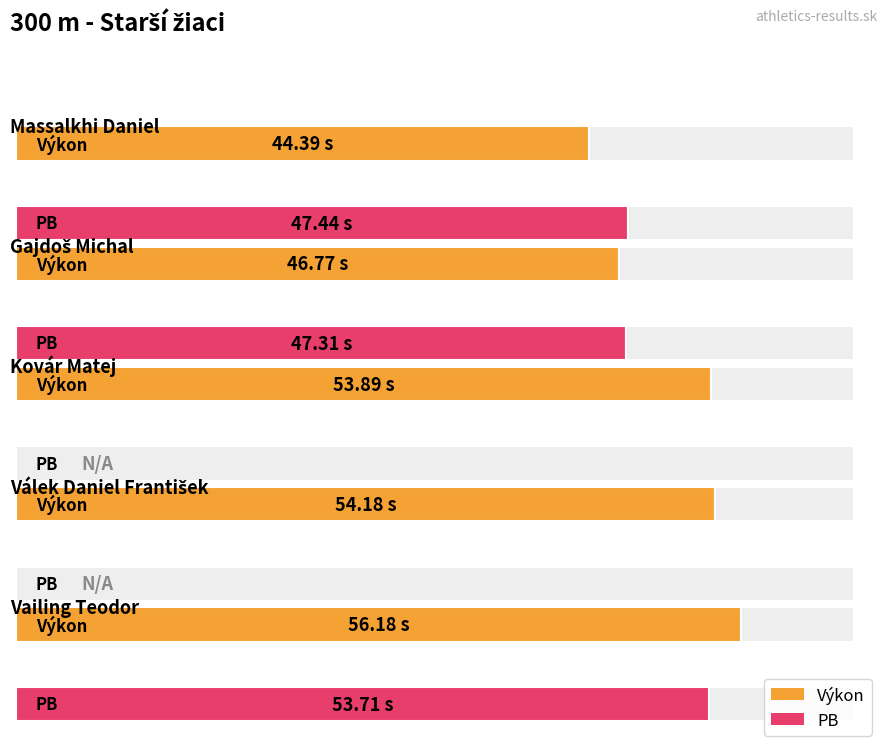

List the labels in order of Výkon value, largest first.

Vailing Teodor, Válek Daniel František, Kovár Matej, Gajdoš Michal, Massalkhi Daniel